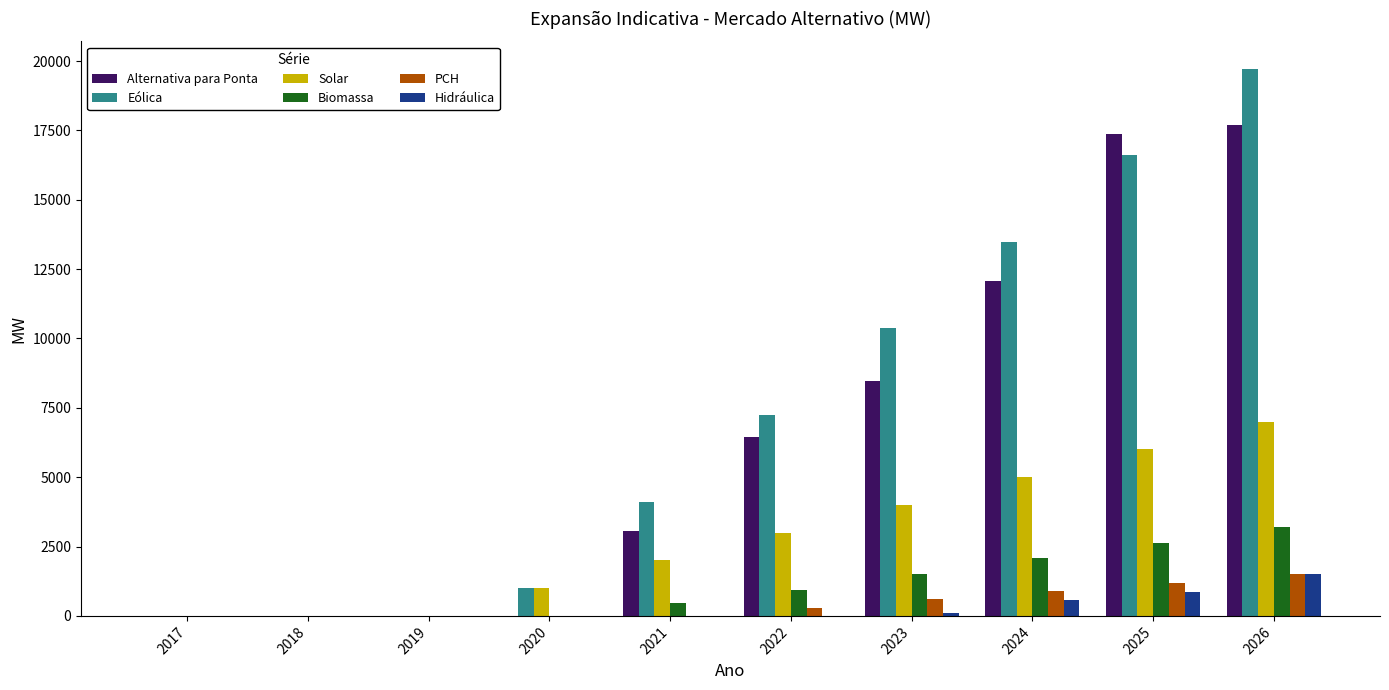

What is the average value of the PCH series?

450.0